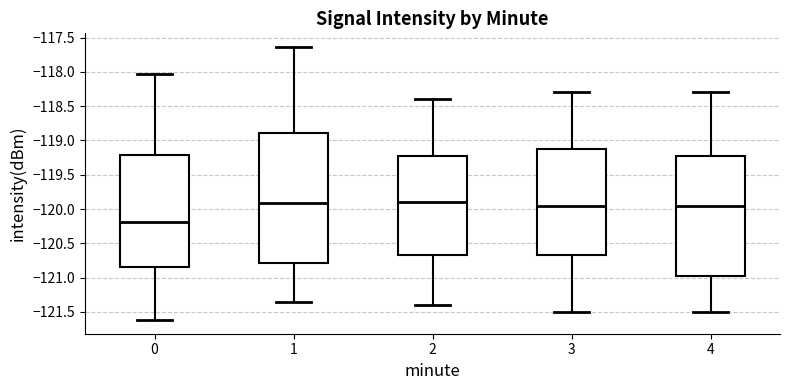

Where does the upper whisker of the box at x = 4 end on the y-axis? The values are not printed on the chart, so give them approximately, as read against the axis.

-118.30